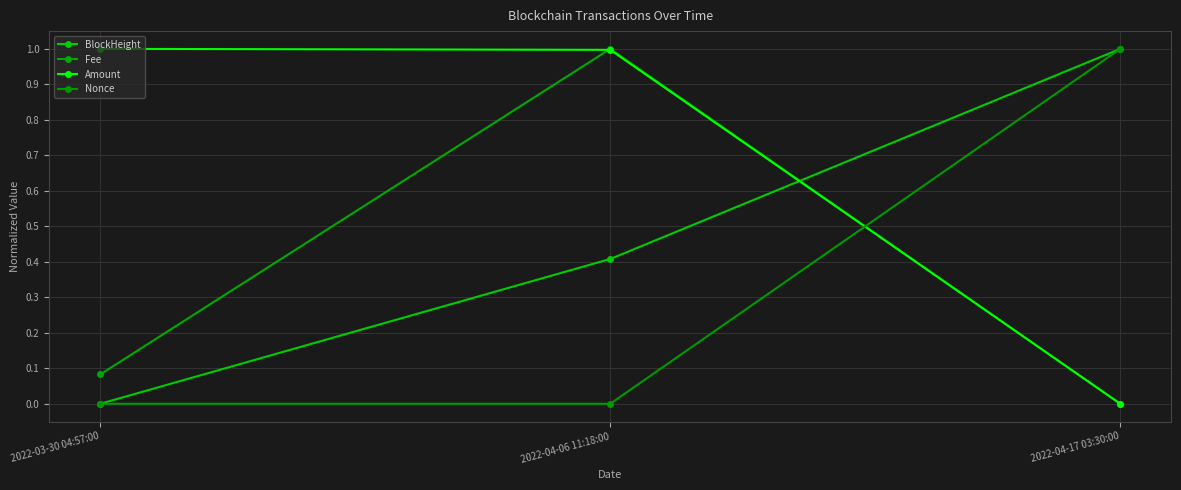

Reading left to right, list all the values displayed in this chart.

BlockHeight: 0.0	0.4	1.0
Fee: 0.1	1.0	0.0
Amount: 1.0	1.0	0.0
Nonce: 0.0	0.0	1.0